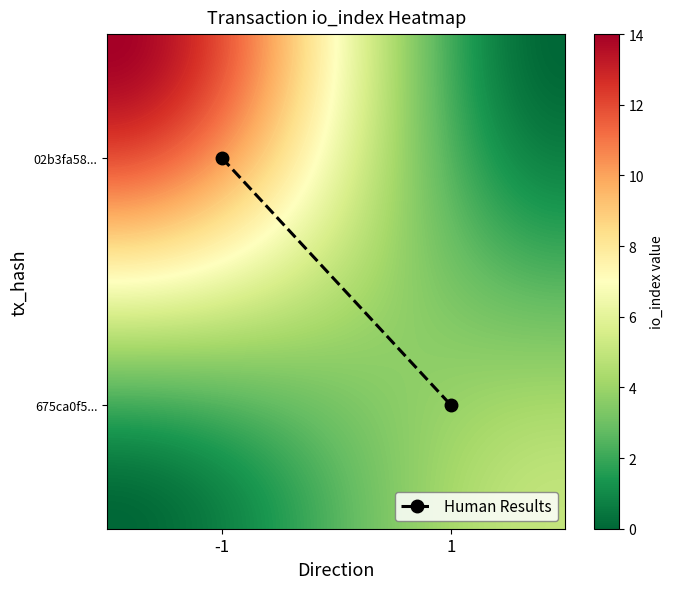

Is the value of 675ca0f54be0a3d7b2d4988561c90ed3889d2c8 at direction greater than the value of 02b3fa5879a332d91d64a4ba8bab9fac0fae586 at io_index?

No